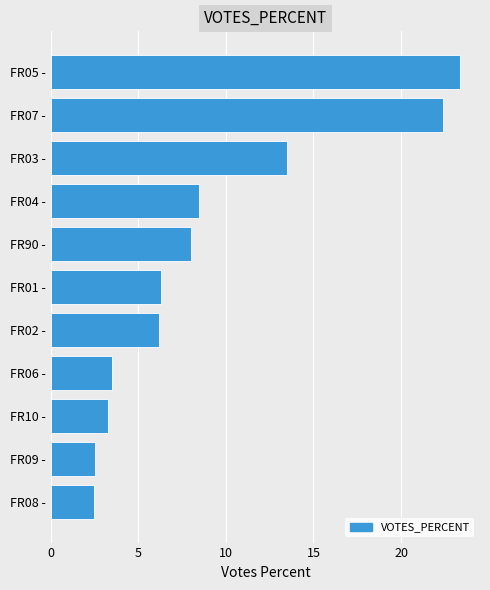

Is it true that the value at FR03 - is 13.5?

True